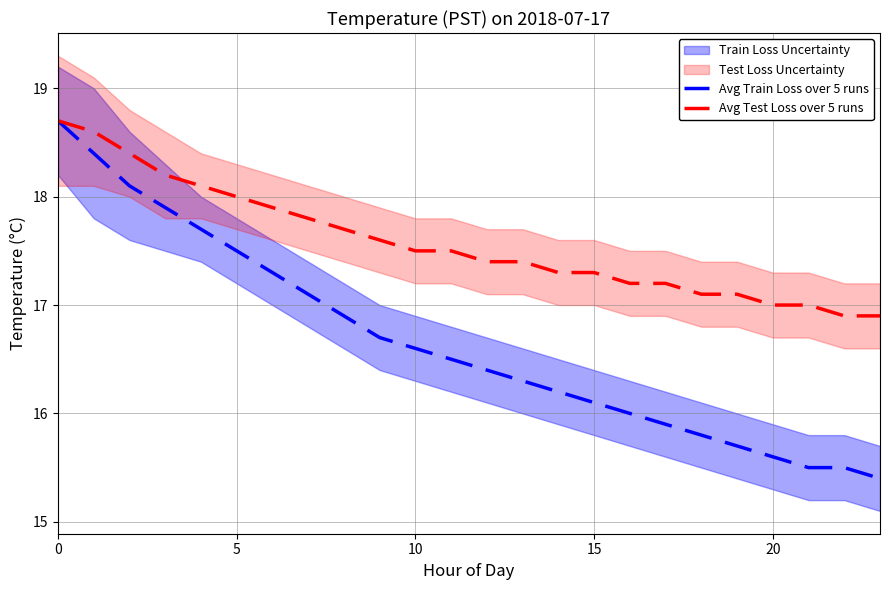

Does the chart have visible grid lines?

Yes